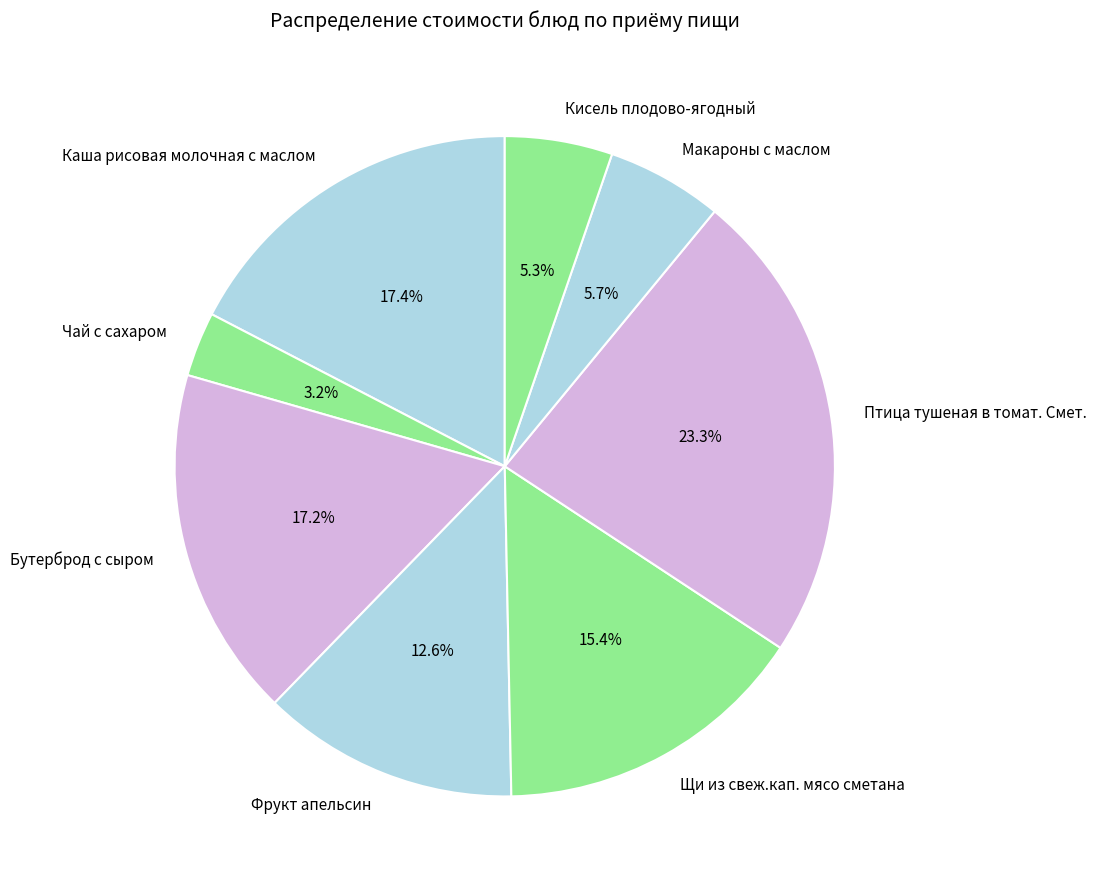

Which category has the smallest portion of the pie?

Чай с сахаром